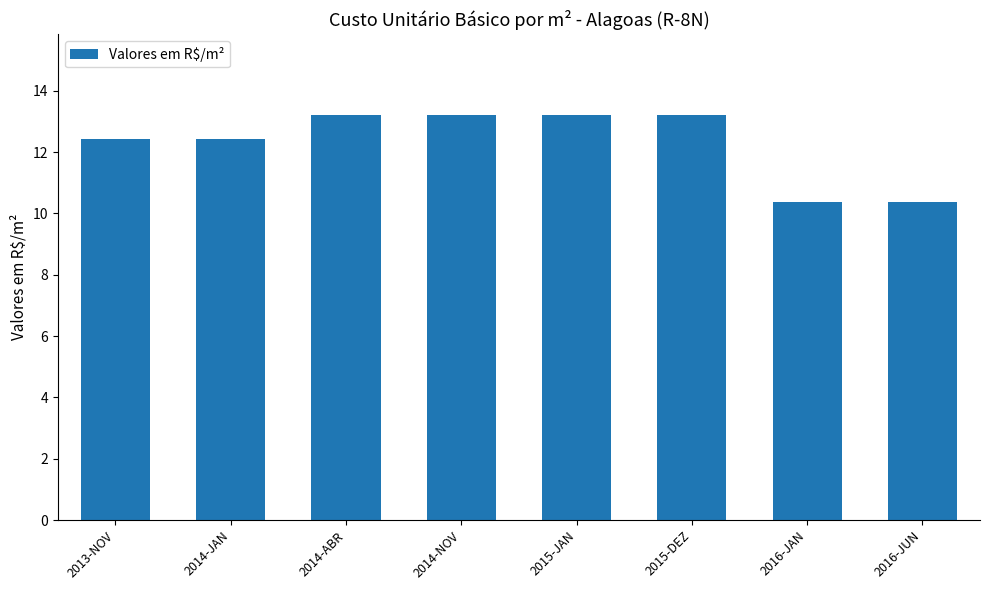

Reading right to left, what are all the values shown in this chart?

2016-JUN=10.4	2016-JAN=10.4	2015-DEZ=13.2	2015-JAN=13.2	2014-NOV=13.2	2014-ABR=13.2	2014-JAN=12.4	2013-NOV=12.4